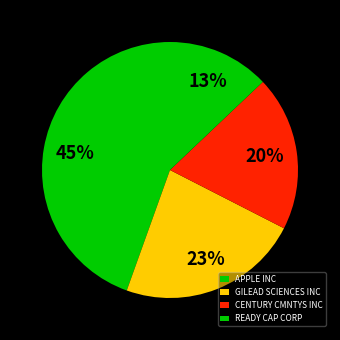

Do GILEAD SCIENCES INC and APPLE INC together represent more than half of the pie?

Yes